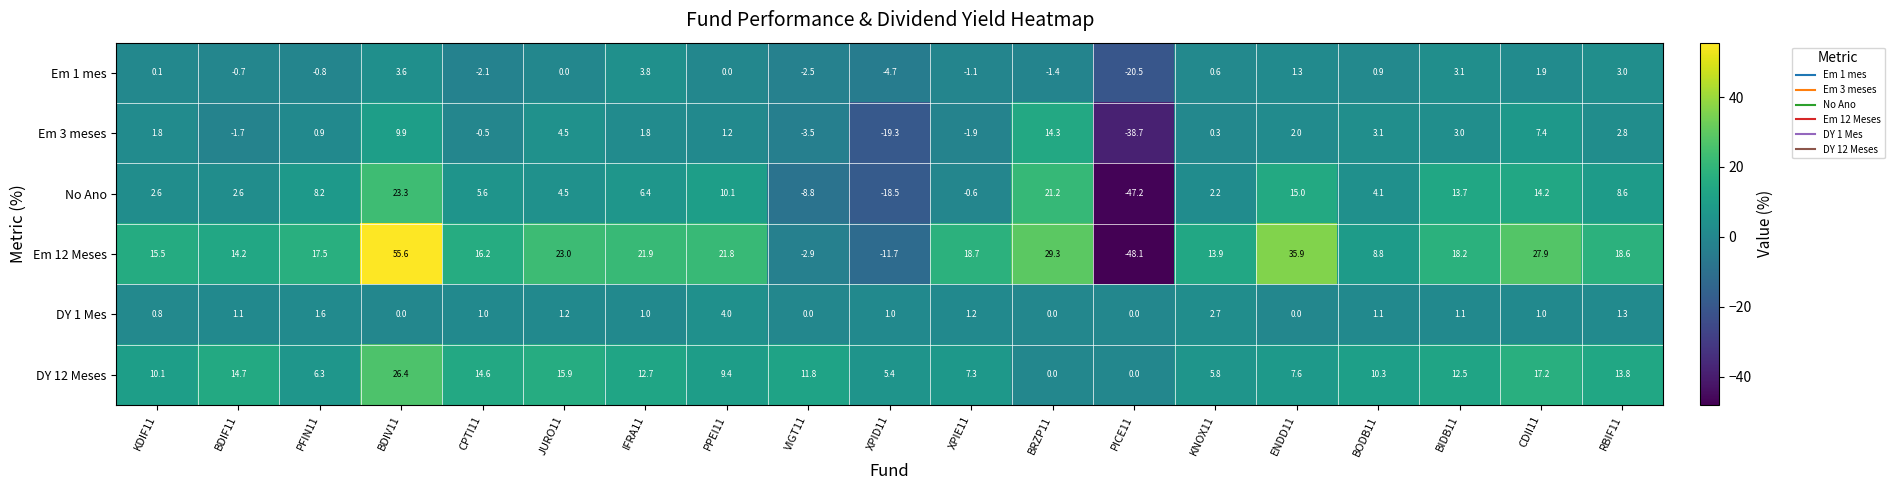

What is the total value across all series at PPEI11?

46.5